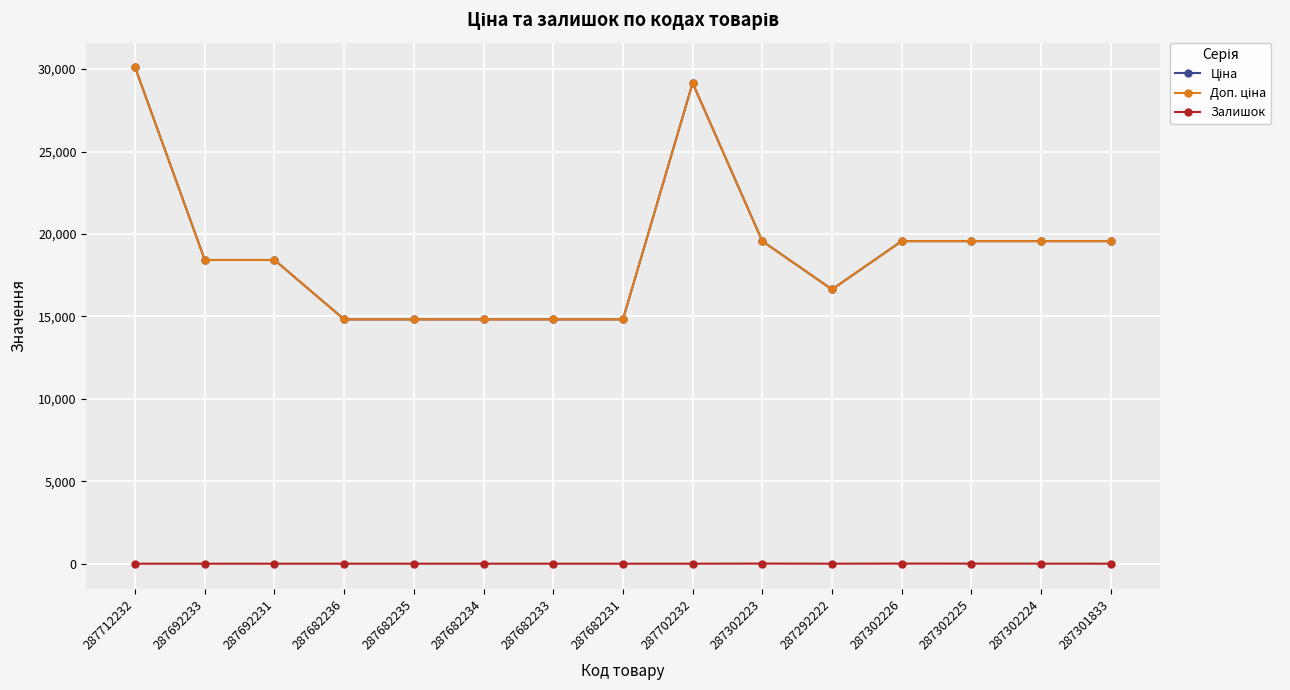

Is it true that Ціна equals 23227.1 at 287682235?

False